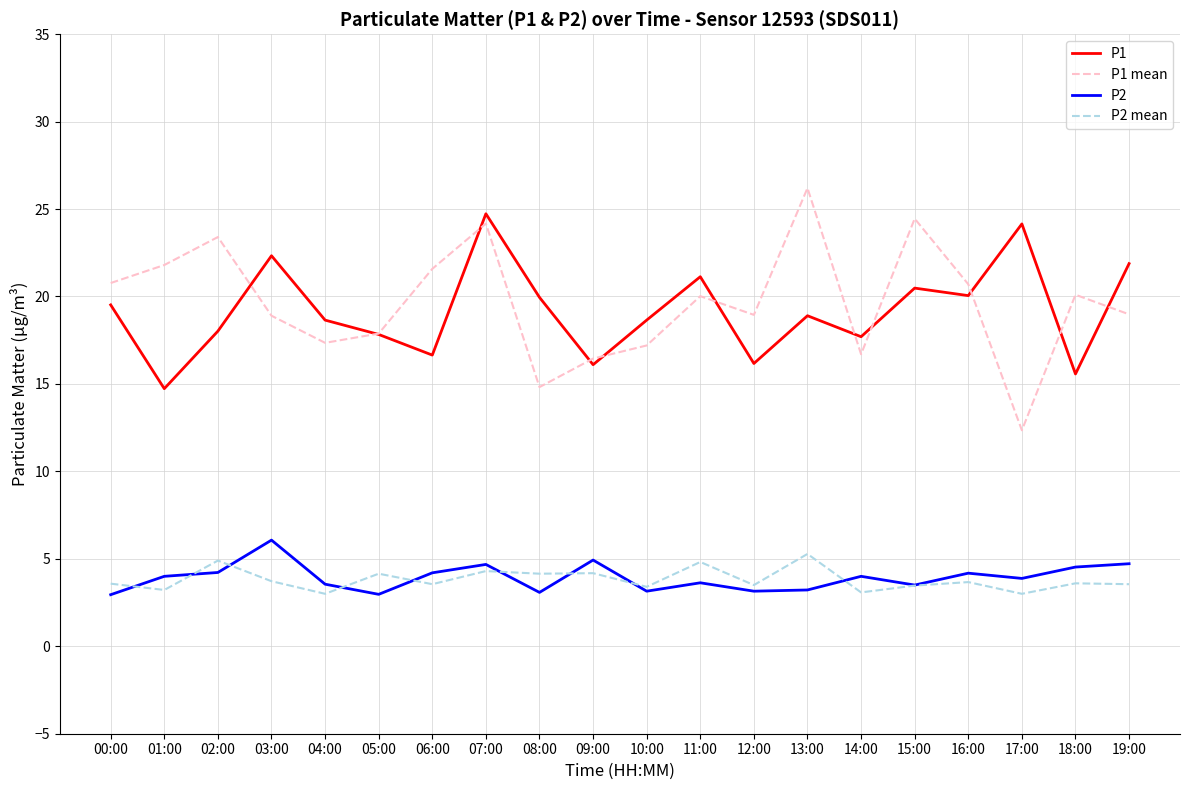

After their last crossing, which series has the higher values: P1 or P1 mean?

P1